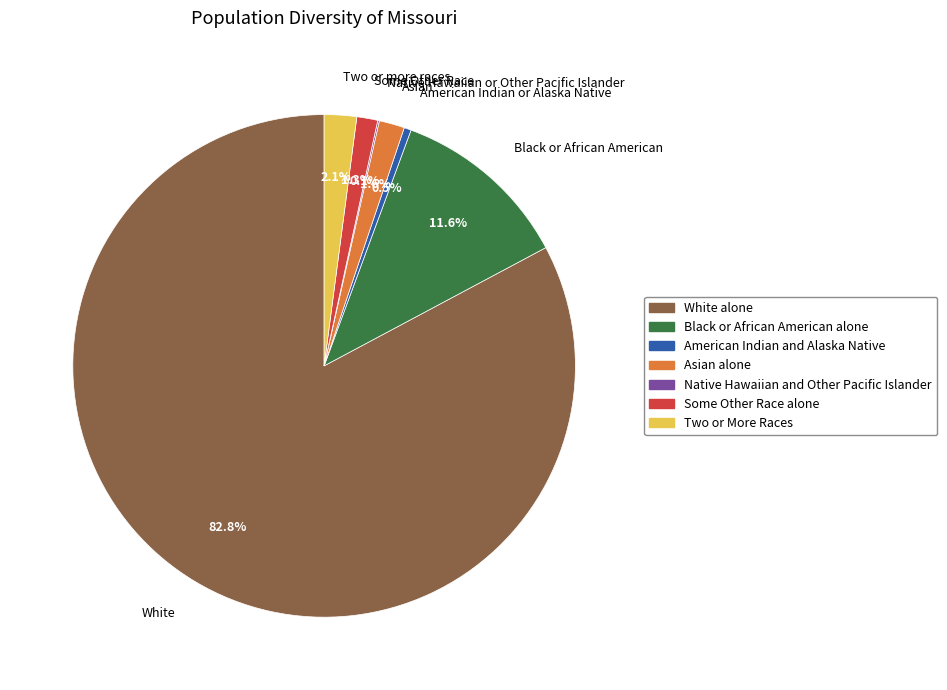

Which category accounts for the majority?

White alone